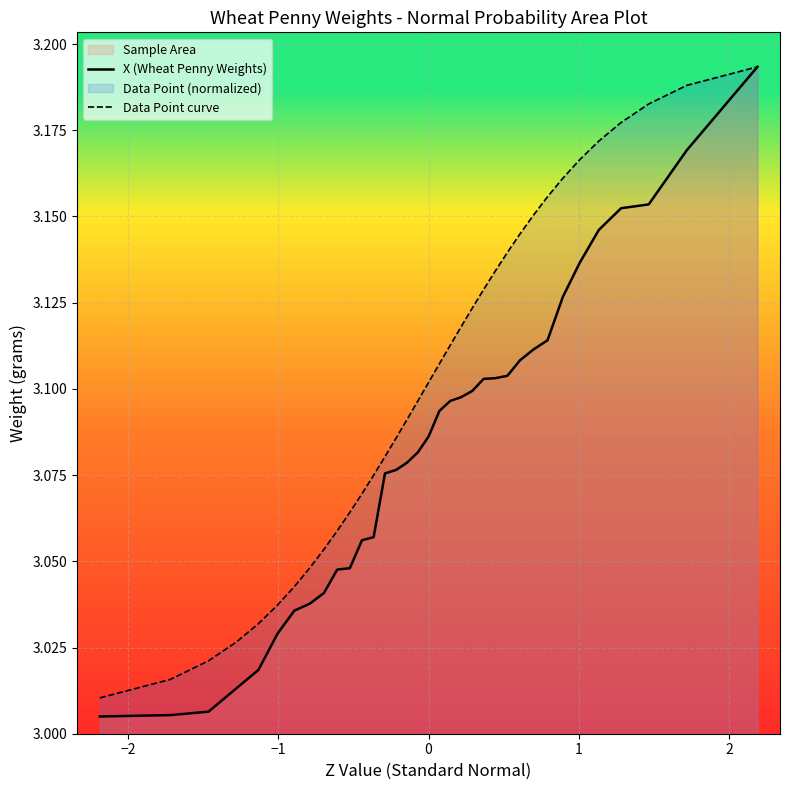

True or false: X (Wheat Penny Weights) and Data Point curve intersect in this chart.

False